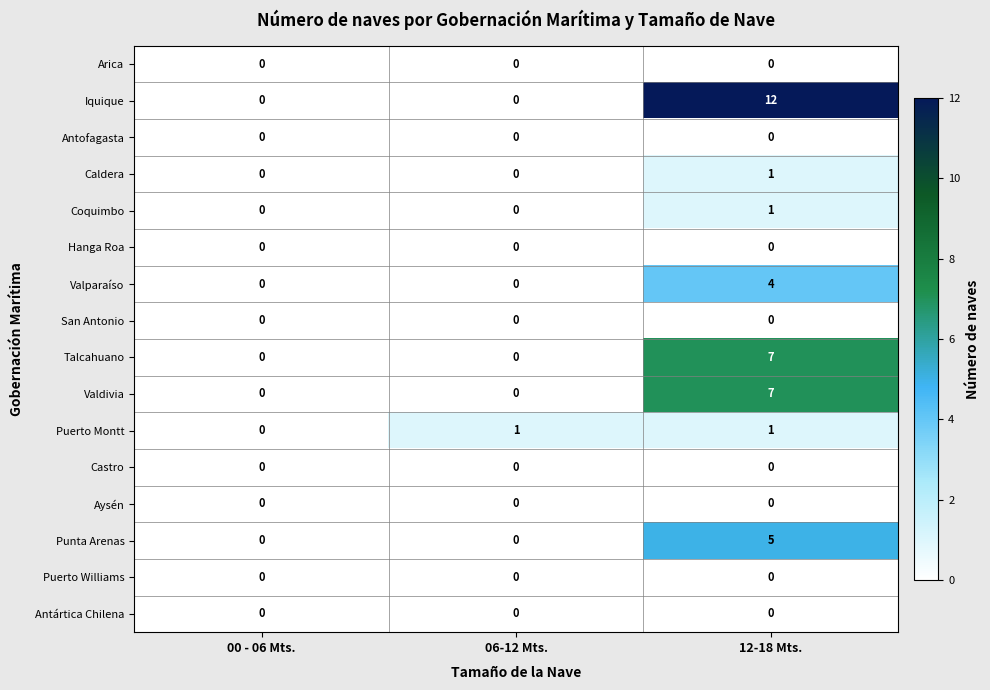

The value of Castro at 00 - 06 Mts. is 0. True or false?

True